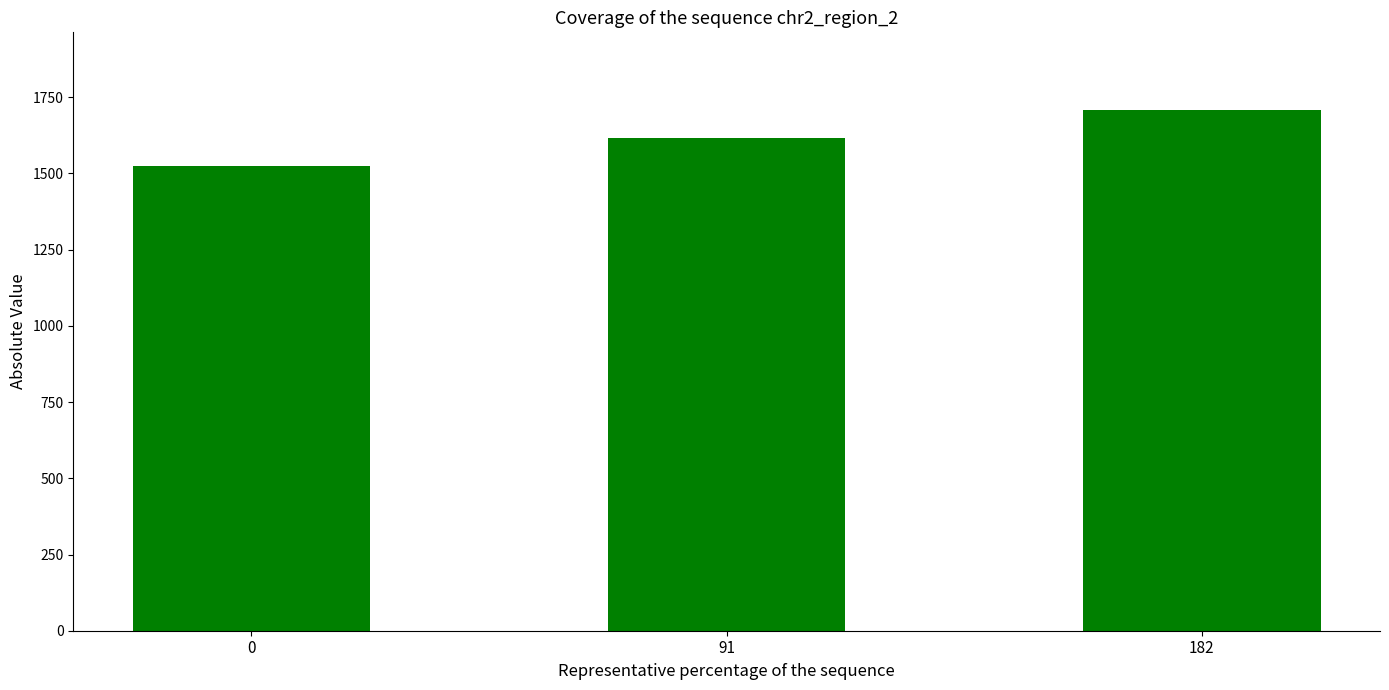

What is the sum of all values?

4848